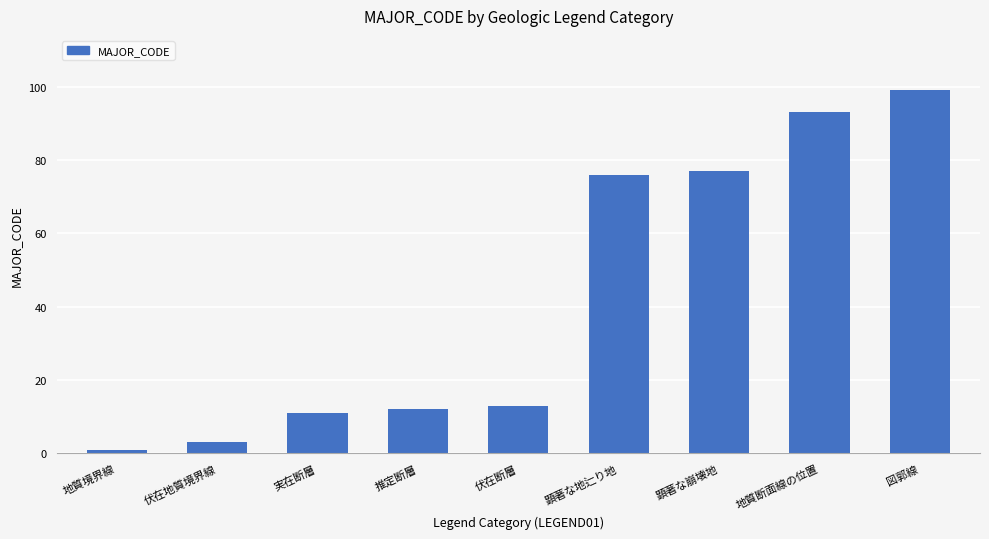

What is the value of the 1st bar from the left?

1